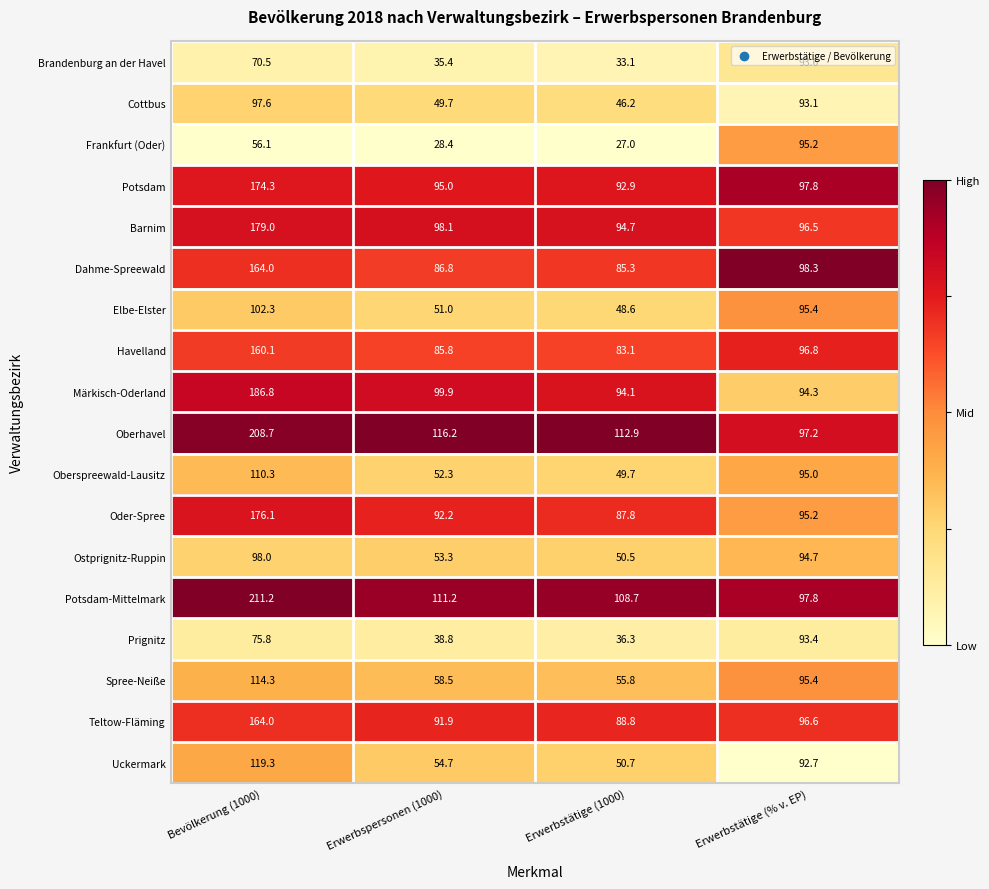

At which category is the sum across all series the highest?

Bevölkerung (1000)